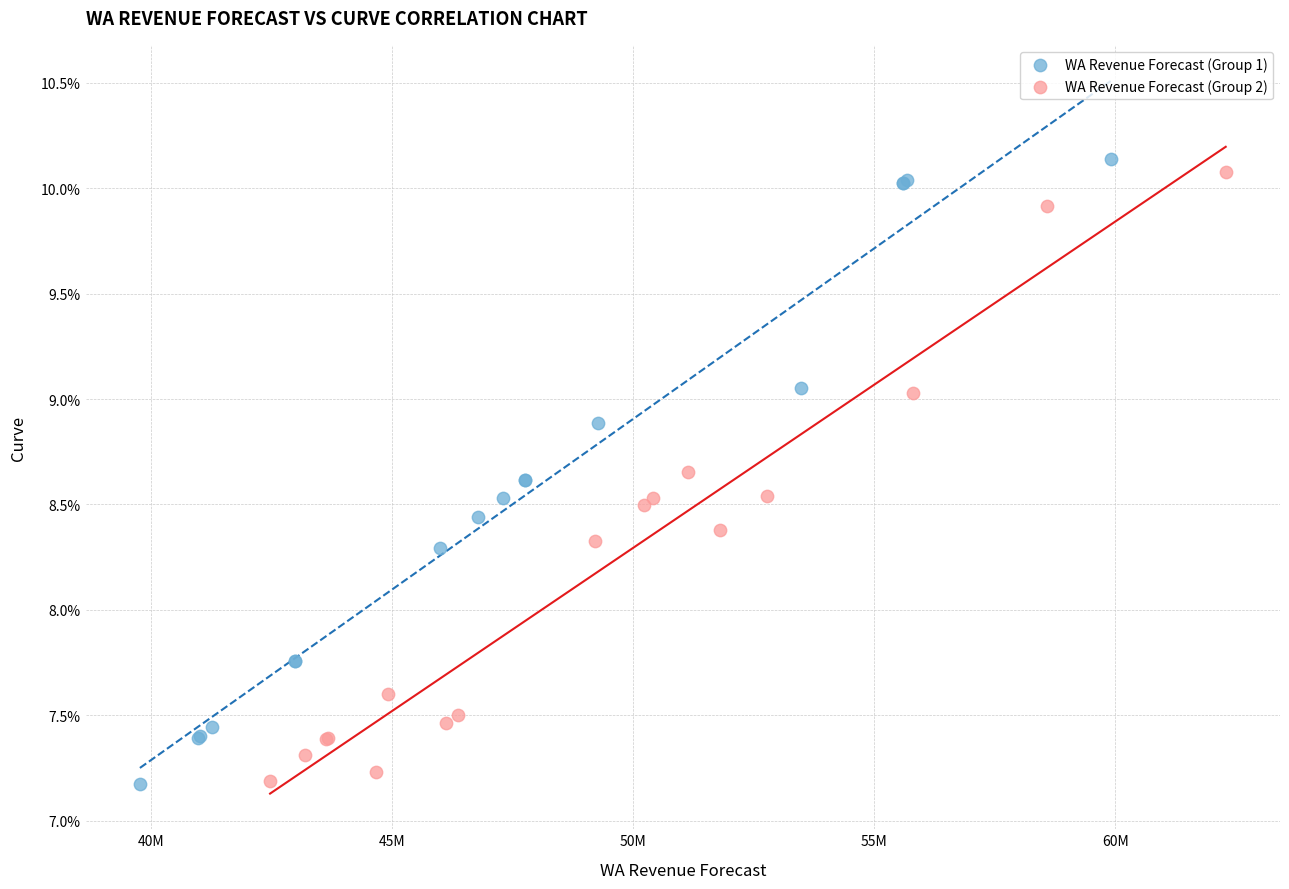

Which series has the largest Y range (max minus min)?

WA Revenue Forecast (Group 1)